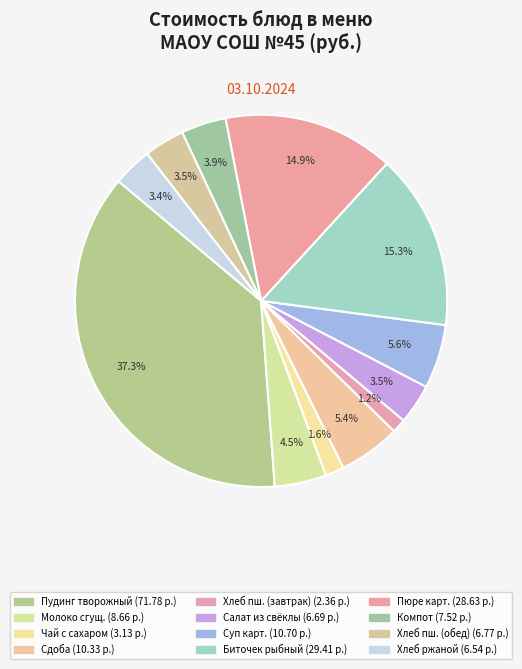

How many segments does this pie chart have?

12